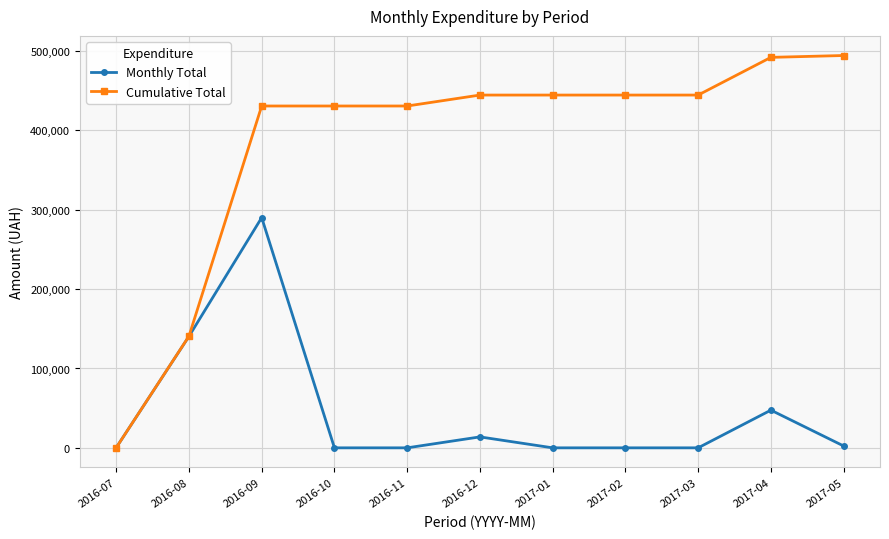

What is the difference between the maximum and second lowest values in the Cumulative Total series?

353733.4